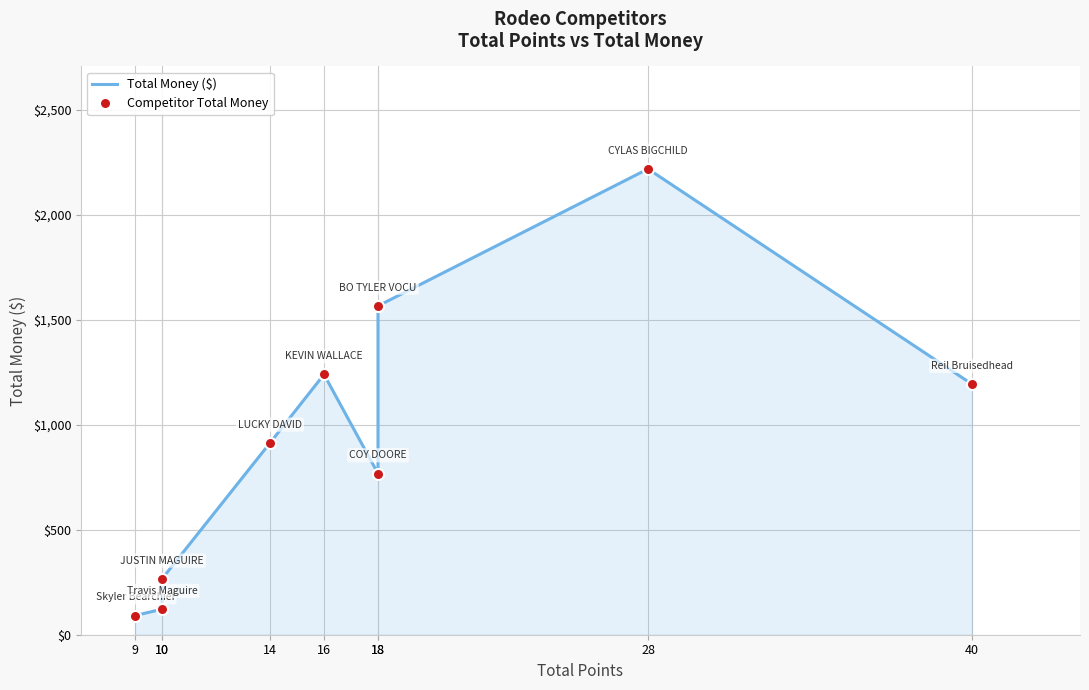

True or false: Competitor Total Money has more than 1 interior local peaks.

True